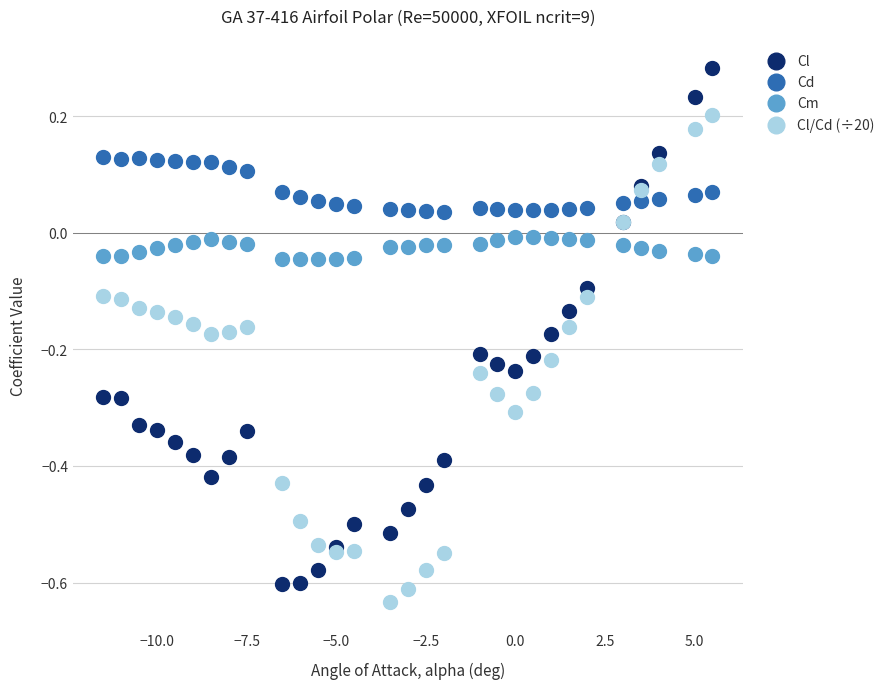

Which series contains the highest Y value?

Cl